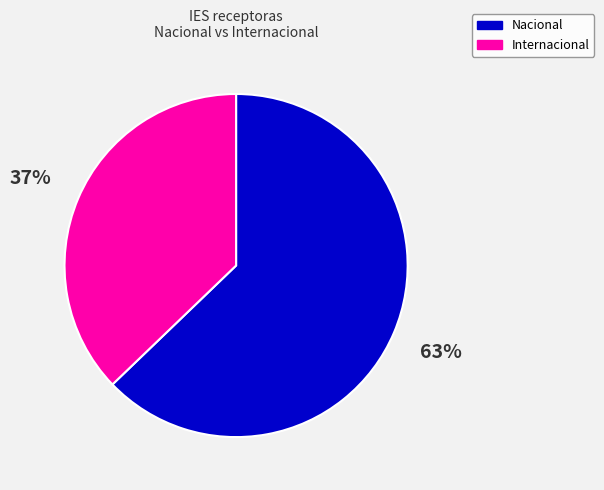

Count the number of slices in the pie.

2